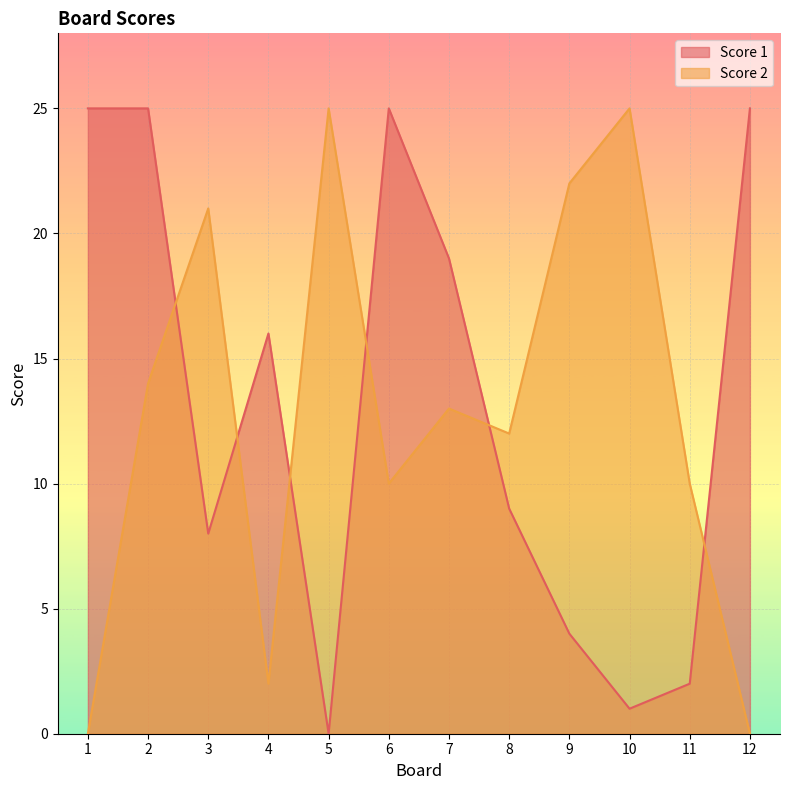

What is the value of the Score 1 point at the 6th from the left?

25